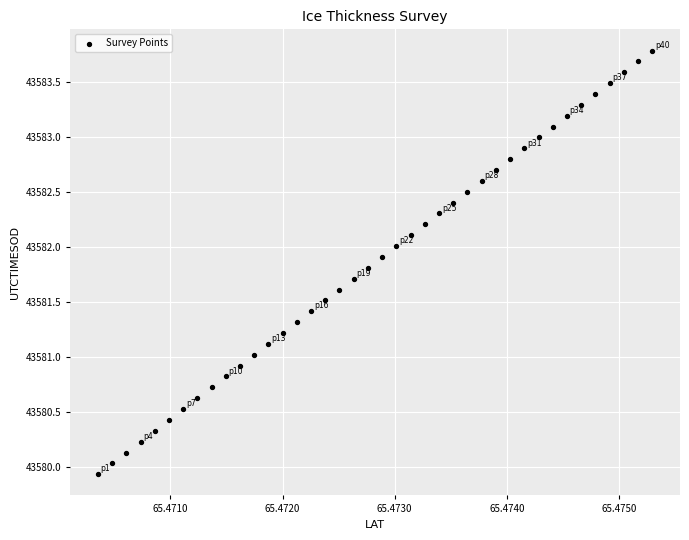

What is the range of Y values (max minus min)?

3.8